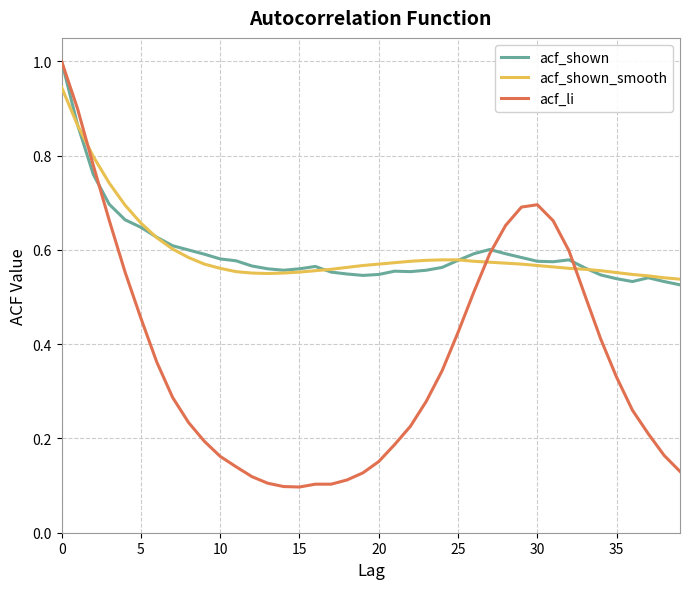

What is the maximum value for acf_shown?

1.0